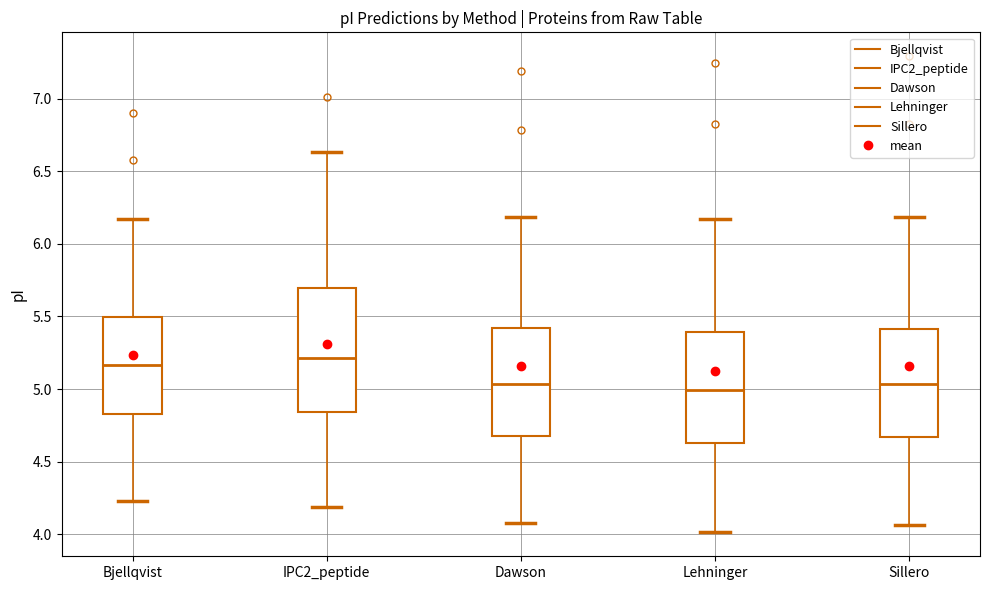

Reading left to right, transcribe this box plot: for each box, give where its median line is, the range the box spans, and where its two whiskers end, as read against the y-axis. The values are not printed on the chart, so give them approximately, as read against the axis.

Bjellqvist: median 5.15, box 4.85 to 5.50, whiskers 4.25 to 6.15
IPC2_peptide: median 5.20, box 4.85 to 5.70, whiskers 4.20 to 6.65
Dawson: median 5.05, box 4.70 to 5.40, whiskers 4.10 to 6.20
Lehninger: median 5.00, box 4.65 to 5.40, whiskers 4.00 to 6.15
Sillero: median 5.05, box 4.65 to 5.40, whiskers 4.05 to 6.20